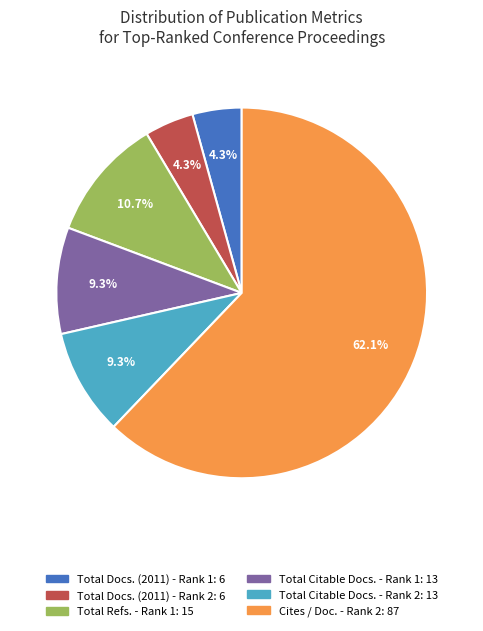

How many slices are in this pie chart?

6